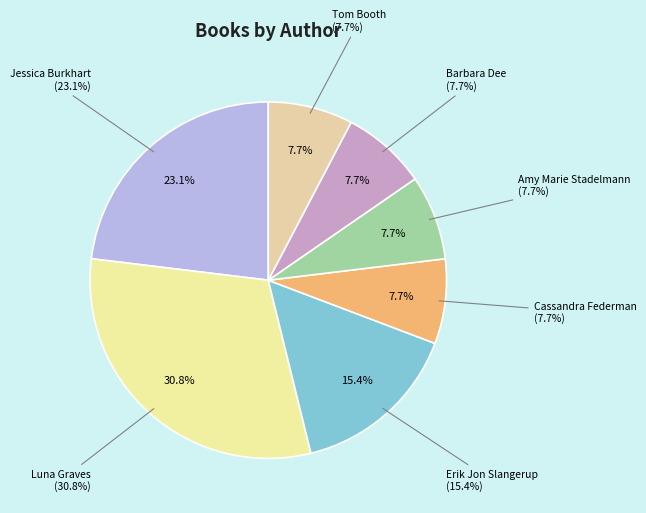

The Other Author 3 slice represents 19% of the pie. True or false?

False